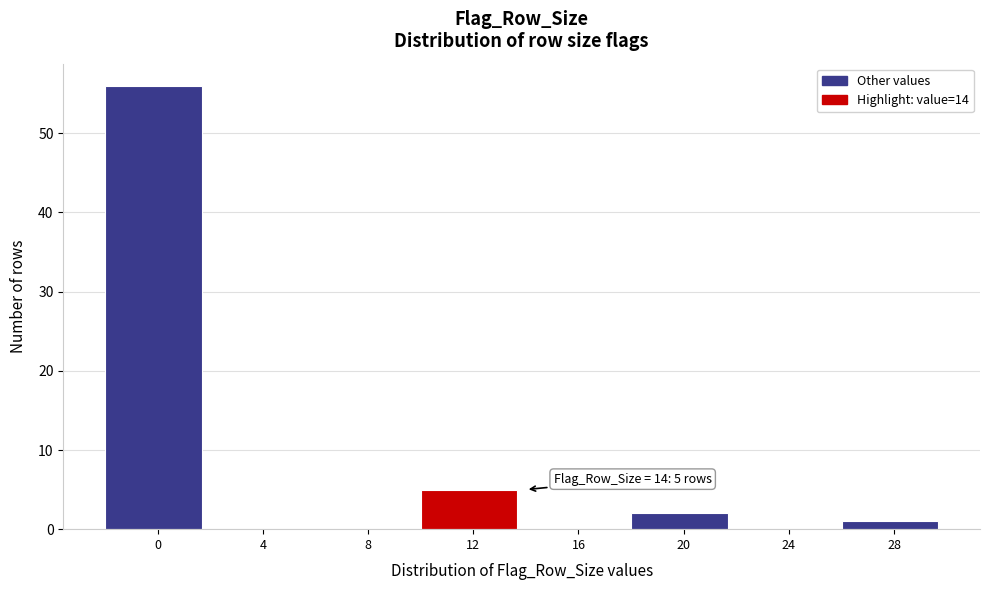

Reading left to right, transcribe all the data shown in this chart.

0=56	4=0	8=0	12=5	16=0	20=2	24=0	28=1